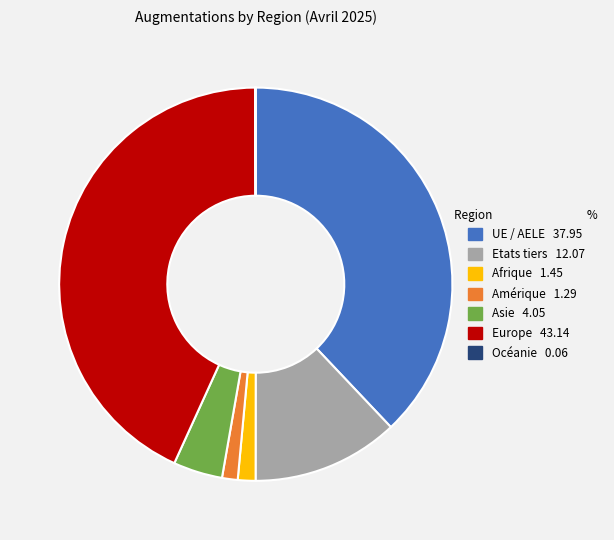

Combined, do UE / AELE 37.95 and Afrique 1.45 account for over 50%?

No